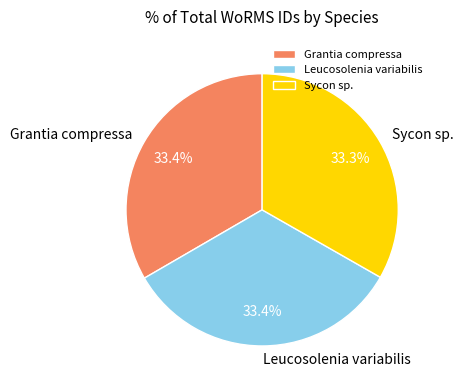

To the nearest percent, what is the average slice percentage?

33%